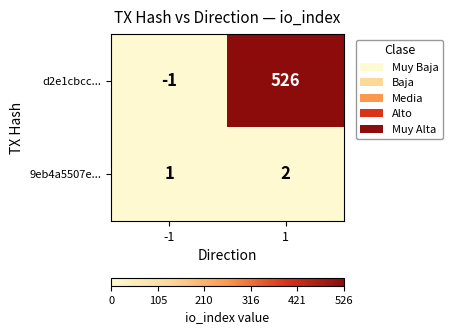

Which category has the lowest value across all series?

-1